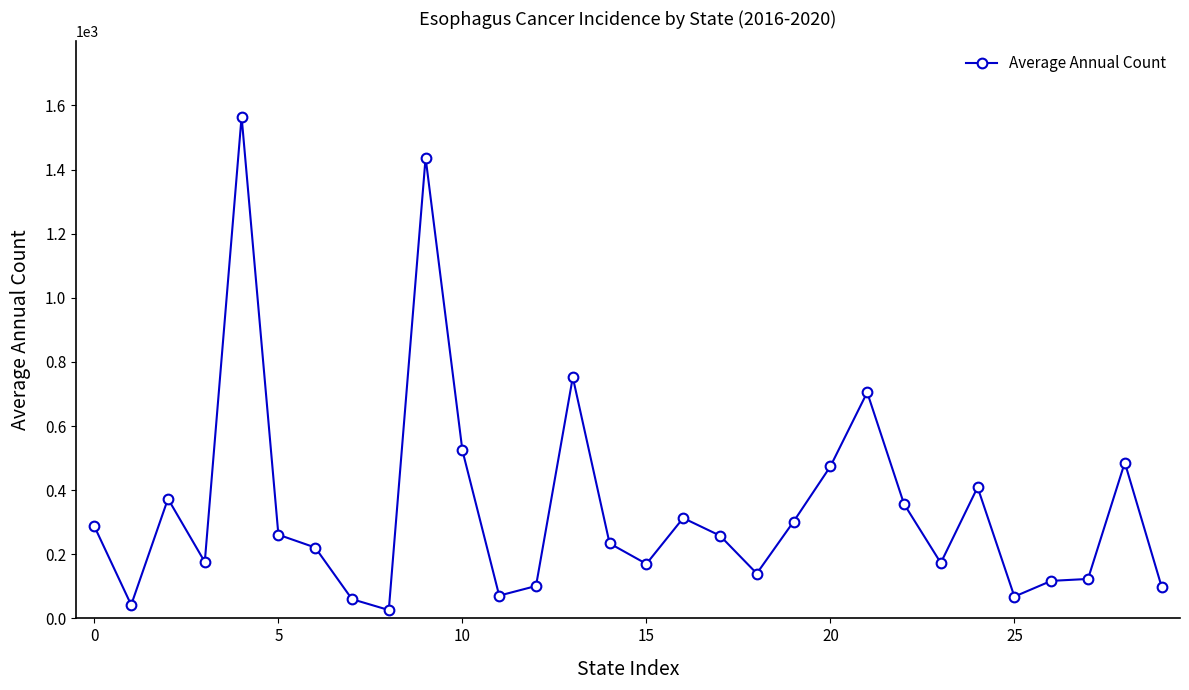

What is the maximum value shown in the chart?

1565